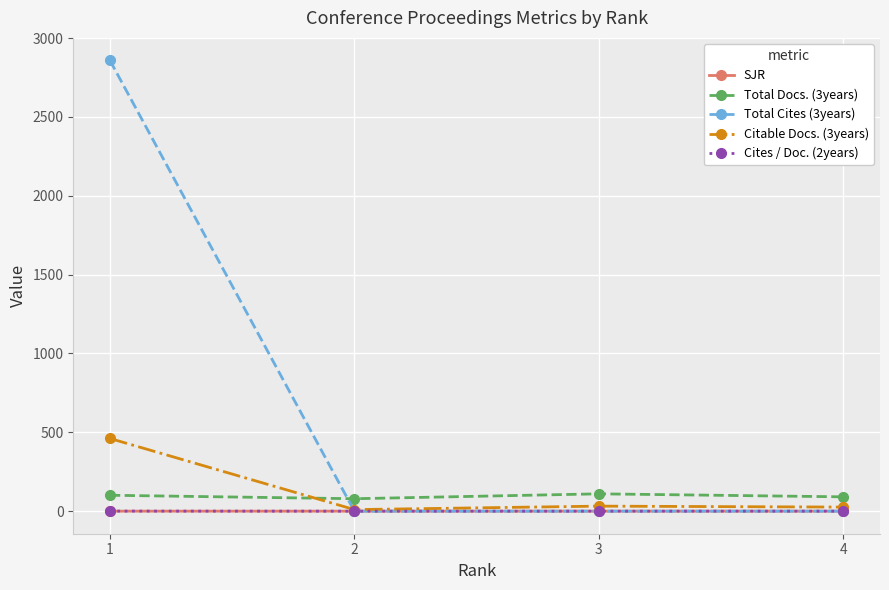

At how many categories does at least one series exceed 1873?

1